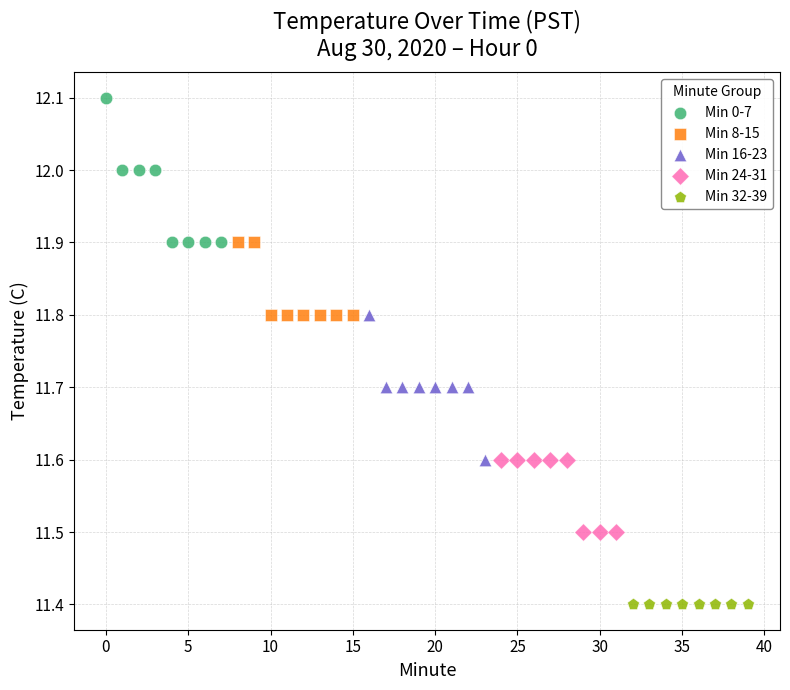

Which series contains the lowest Y value?

Min 32-39